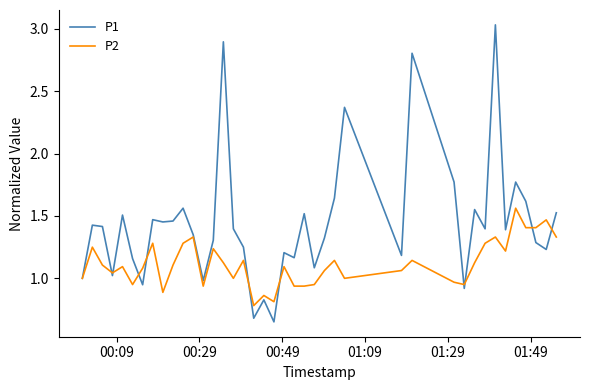

List the series in order of their overall mean, highest first.

P1, P2